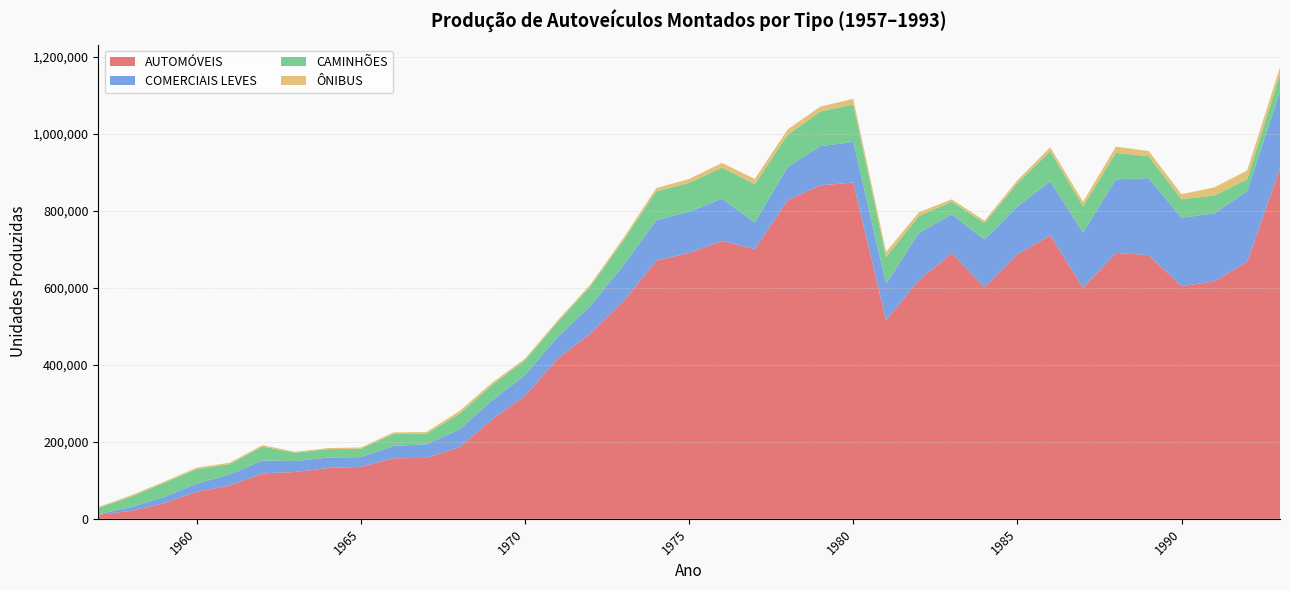

Reading left to right, what are all the values shown in this chart?

AUTOMÓVEIS: 10449	20808	40171	70479	86437	118026	121666	132157	135041	157352	158362	185922	258675	319574	416563	482037	565221	670888	690943	721917	700649	828025	866399	873721	516329	619984	689897	601929	687360	736617	600373	690855	685262	604499	616970	667716	910464
COMERCIAIS LEVES: 1588	9503	16283	20875	28654	33498	28495	27056	25187	32204	35319	46107	48777	54069	56264	72194	93371	104938	106987	109811	69202	86050	101933	105572	94470	122712	100900	123683	124251	139898	143412	191115	199850	177749	176376	183741	199754
CAMINHÕES: 16259	26998	36657	37810	26891	36174	21556	21790	21828	31098	27141	40642	40569	38388	38868	50150	64828	75149	74891	80885	99527	83649	89959	97463	69312	44000	33235	43117	60266	78634	67935	68880	57013	48219	46715	30960	45382
ÔNIBUS: 2246	3674	3003	3877	3602	3496	2474	2704	3131	3955	4665	7044	5679	4058	4393	5230	6362	8262	10126	12059	13588	13992	12809	14449	13305	9763	6037	5979	7559	10134	11814	16032	13408	12962	21108	22621	17700